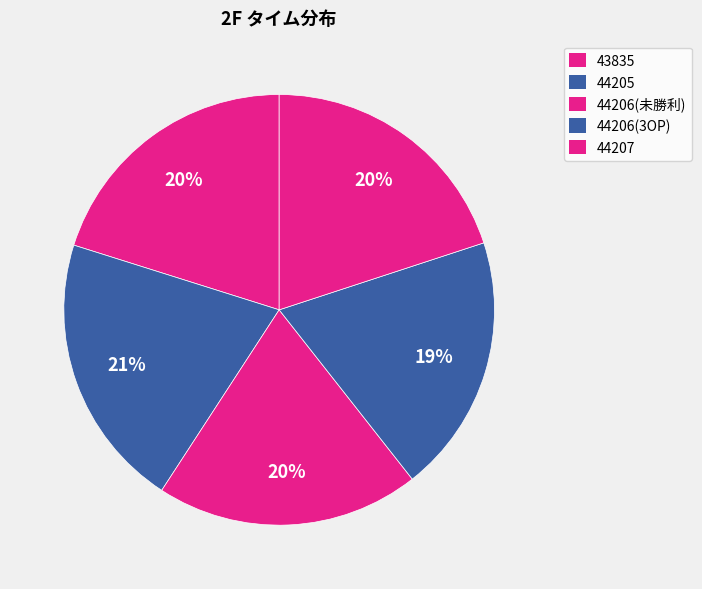

Does any single category account for the majority?

No